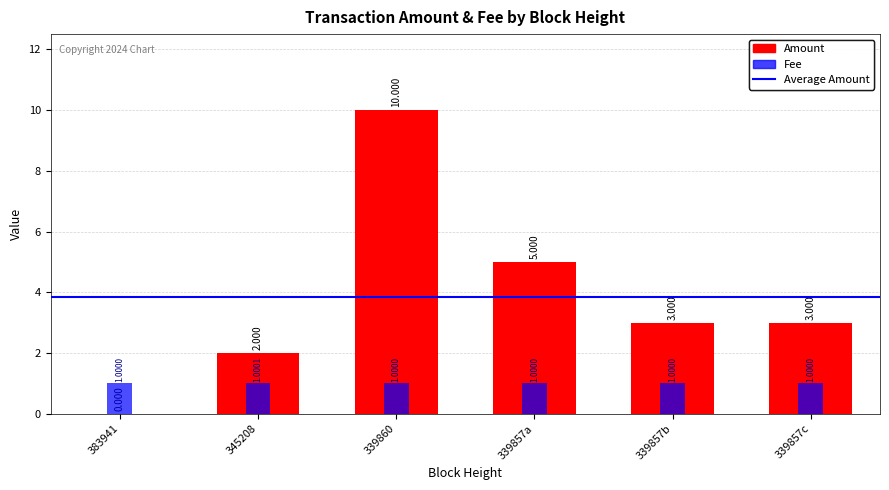

True or false: Amount has a value of 1.4 at 339857c.

False